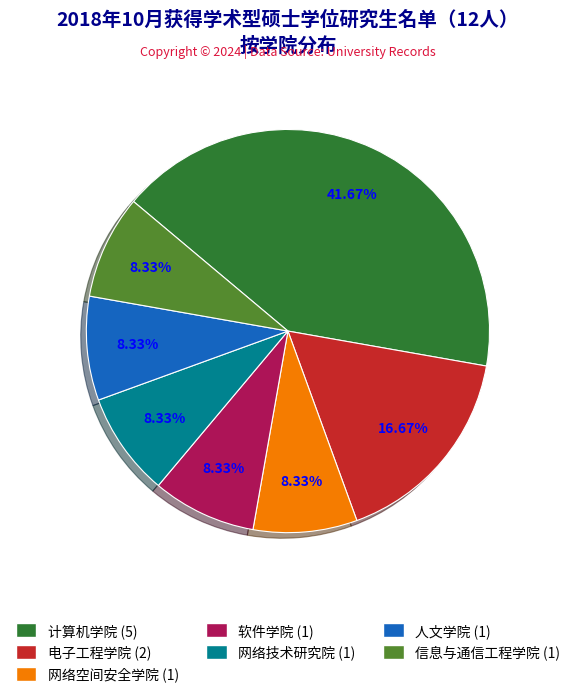

Which slice is the largest?

计算机学院